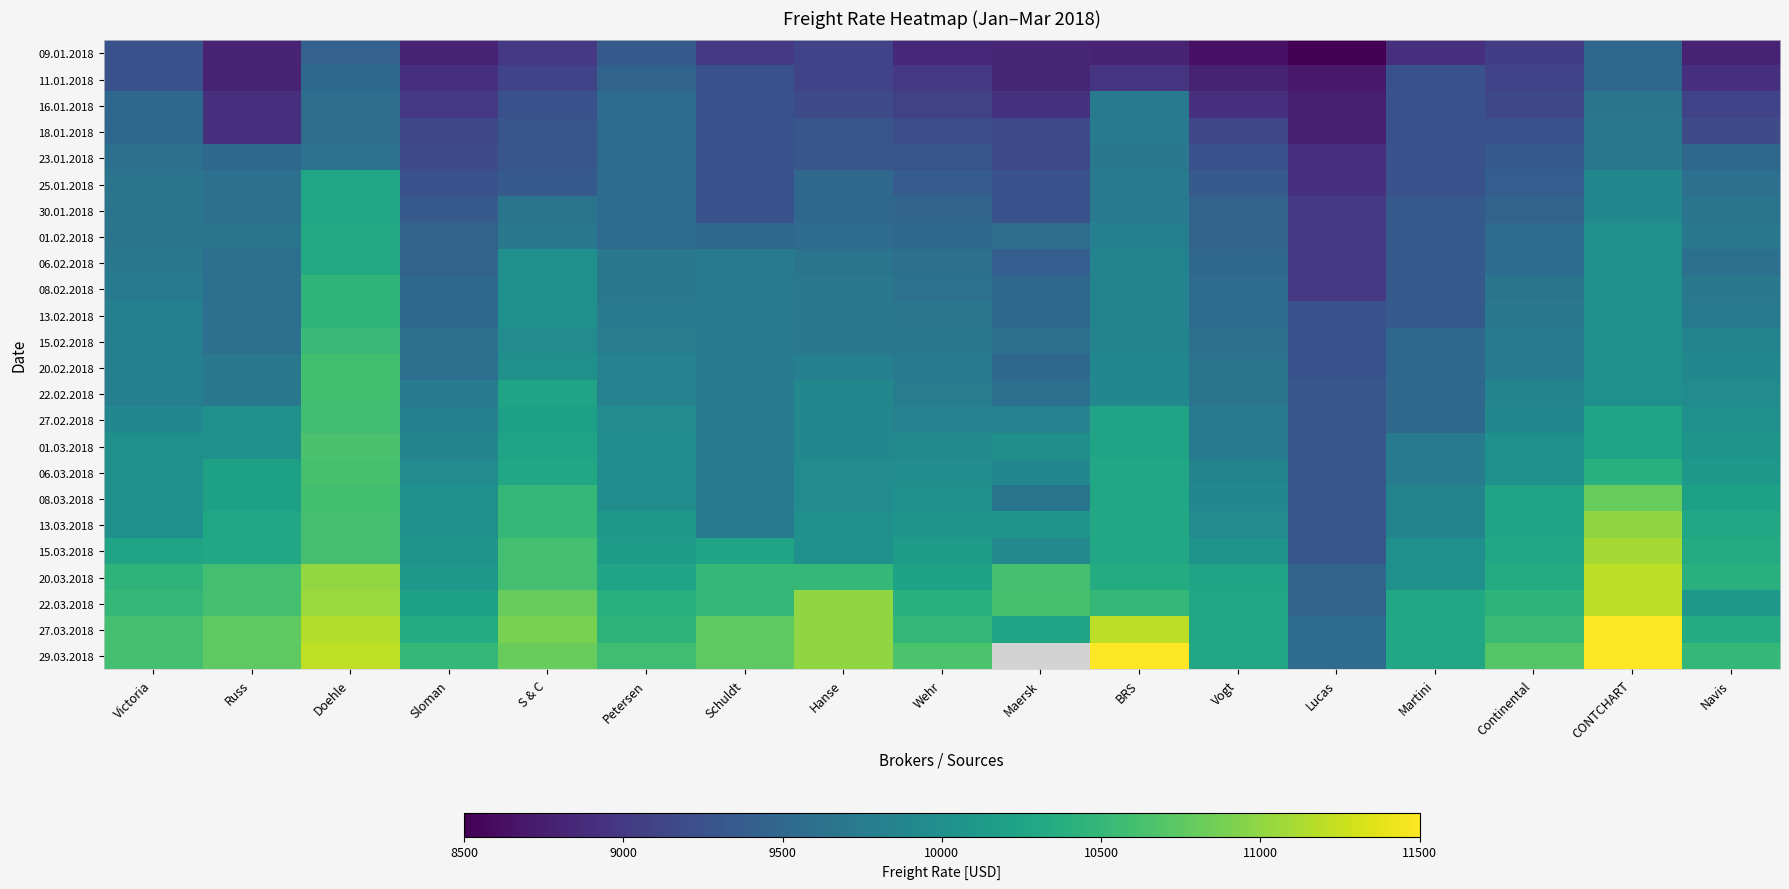

Read the 27.03.2018 value at Lucas.

9550.0